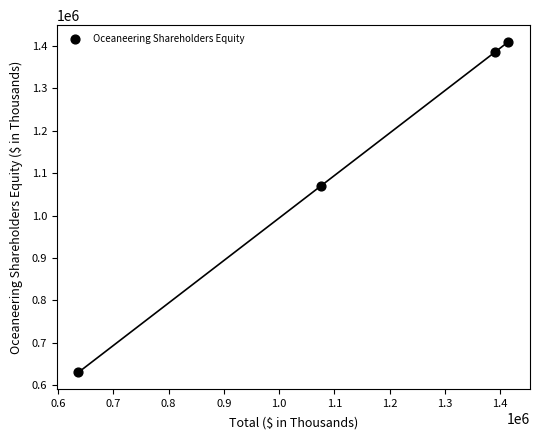

What is the range of Y values (max minus min)?

778639